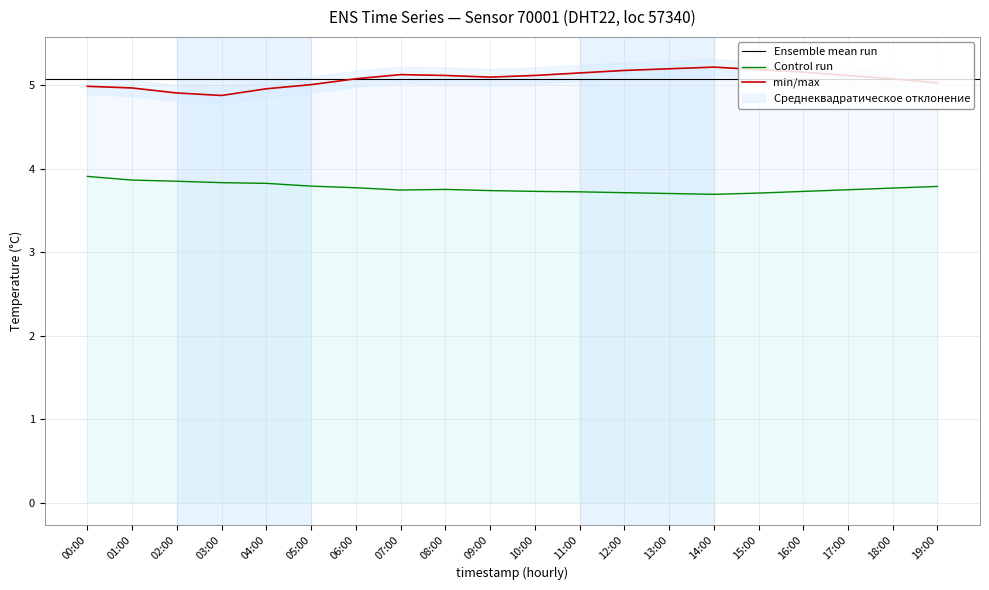

The value of temperature at 11:00 is 5.2. True or false?

True